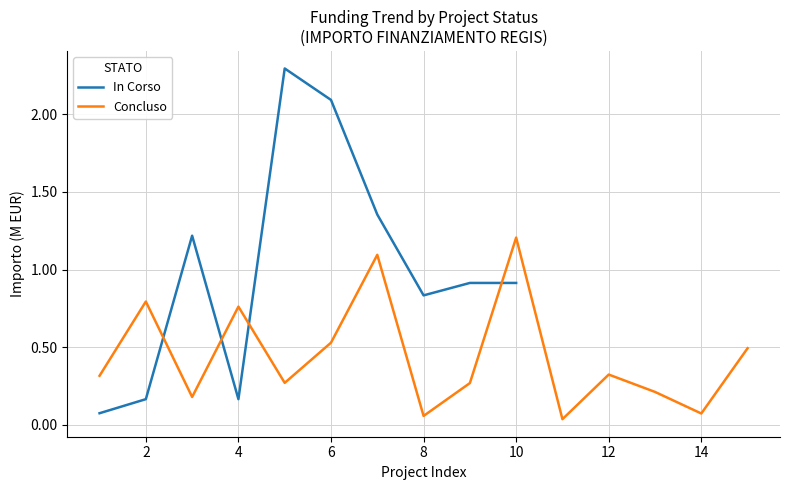

The In Corso series shows 1.4 at 8. True or false?

False